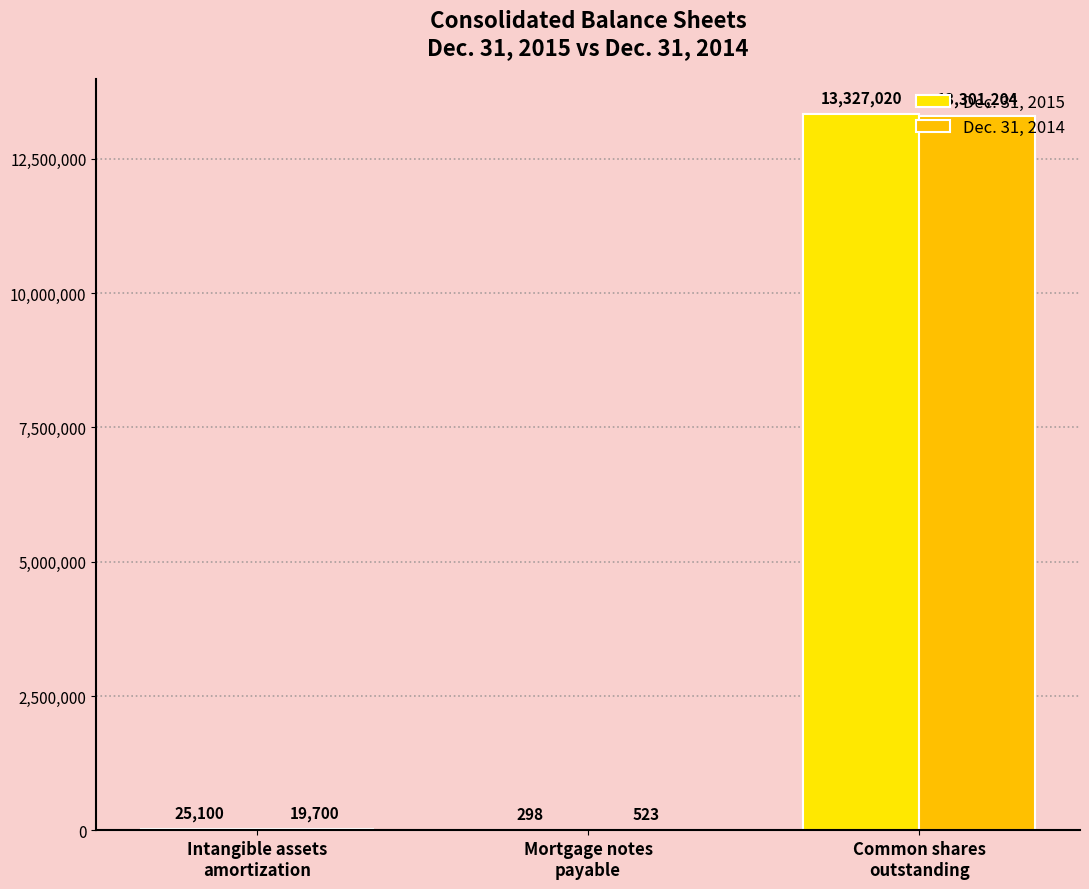

Are the bars grouped side by side (vs. stacked)?

Yes